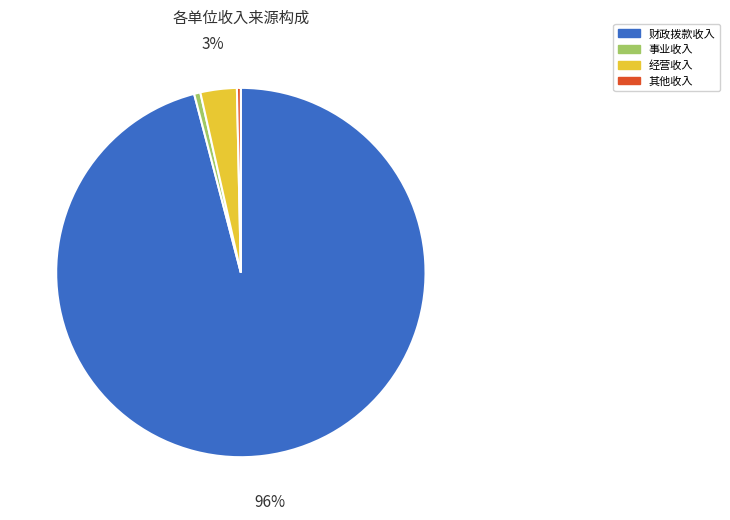

What is the largest slice in the pie chart?

财政拨款收入